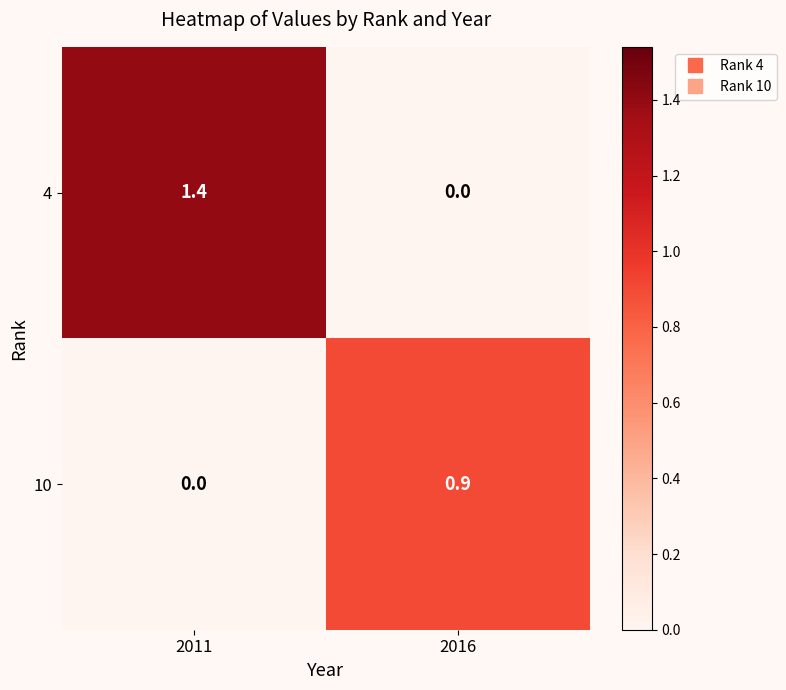

At how many categories does at least one series exceed 1?

1